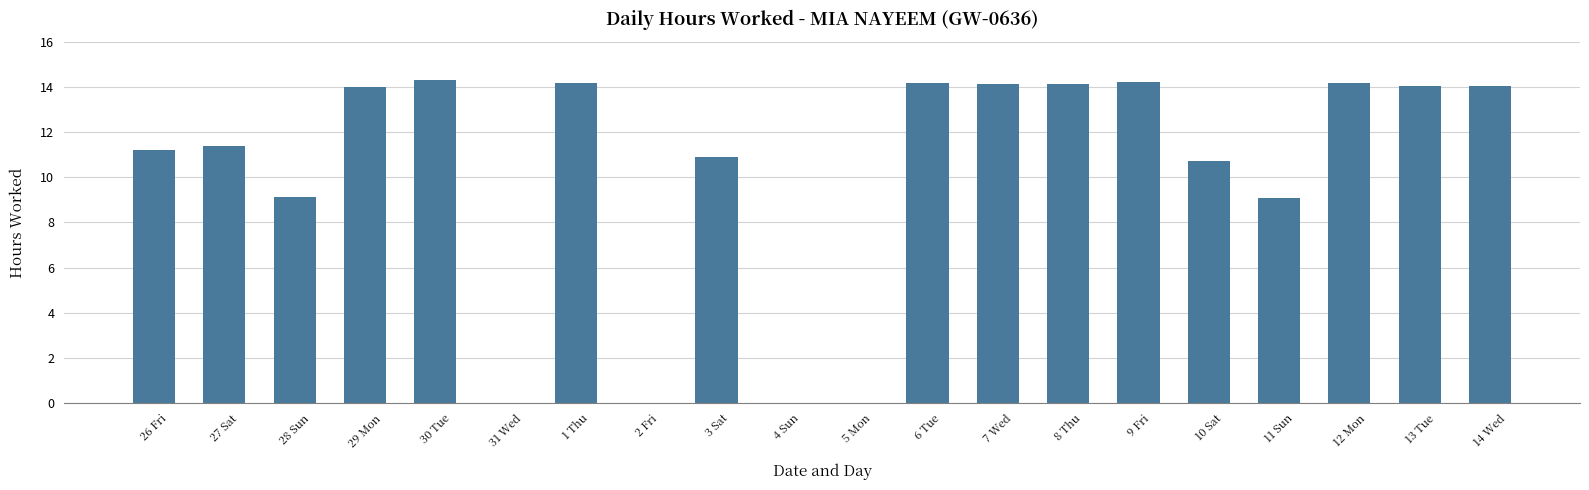

True or false: the data shows 11.2 at 26 Fri.

True